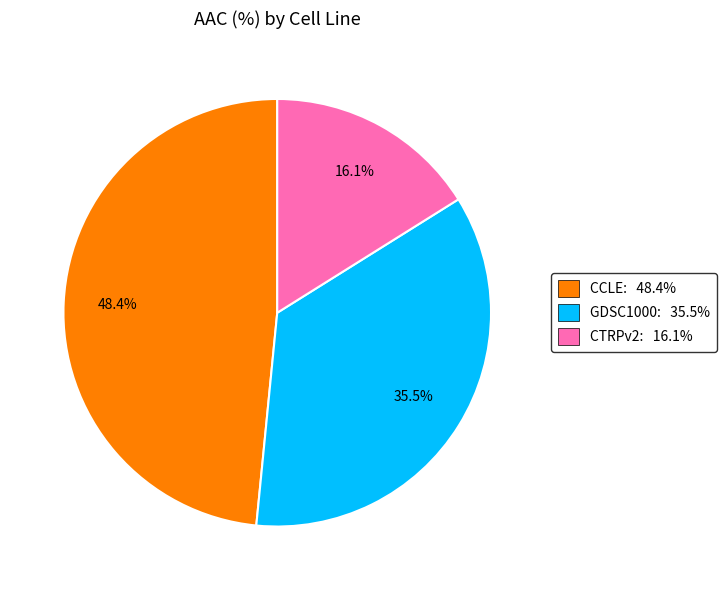

What percentage is NOT represented by CTRPv2: 16.1%?

83.9%